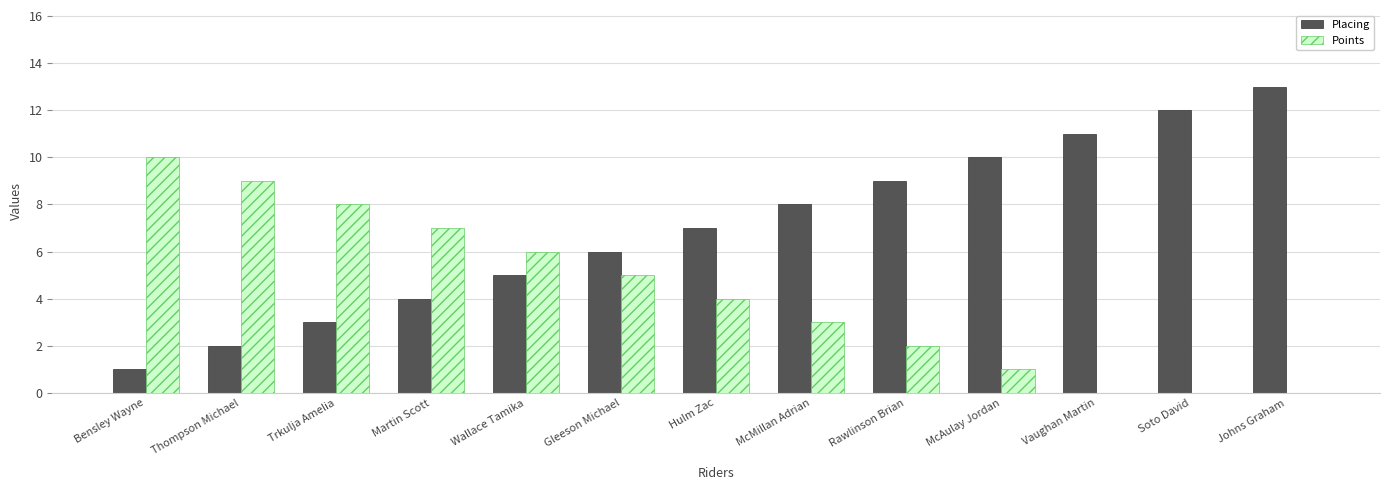

At which label does Points reach its peak?

Bensley Wayne